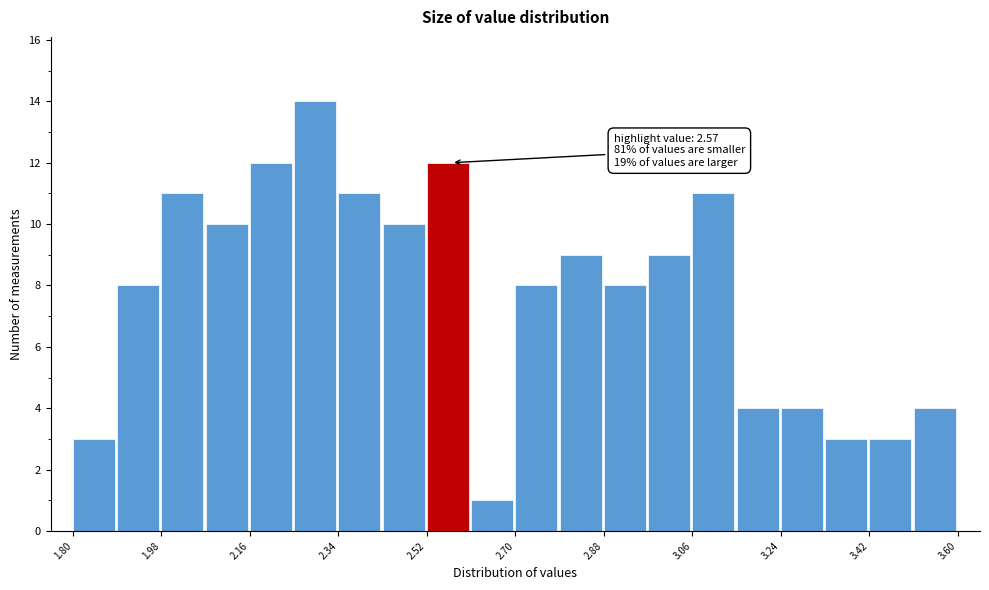

Over which range of the x-axis is the bar tallest?

2.25 to 2.34